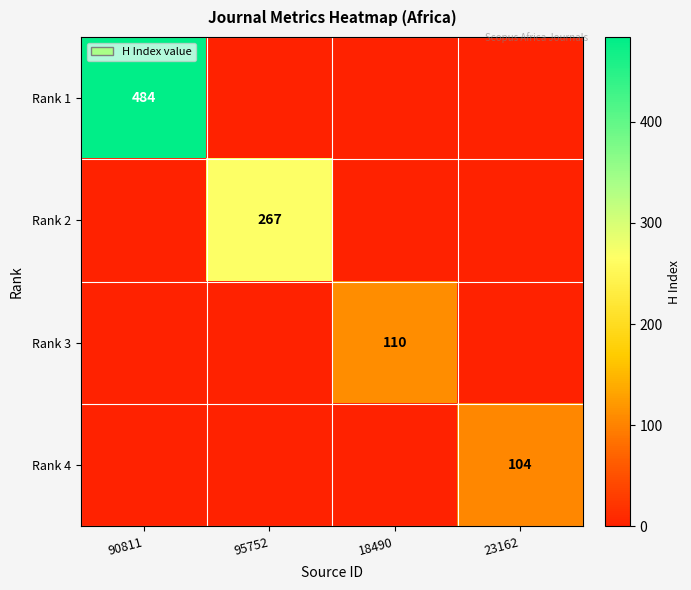

The Rank 1 series shows 235 at 90811. True or false?

False